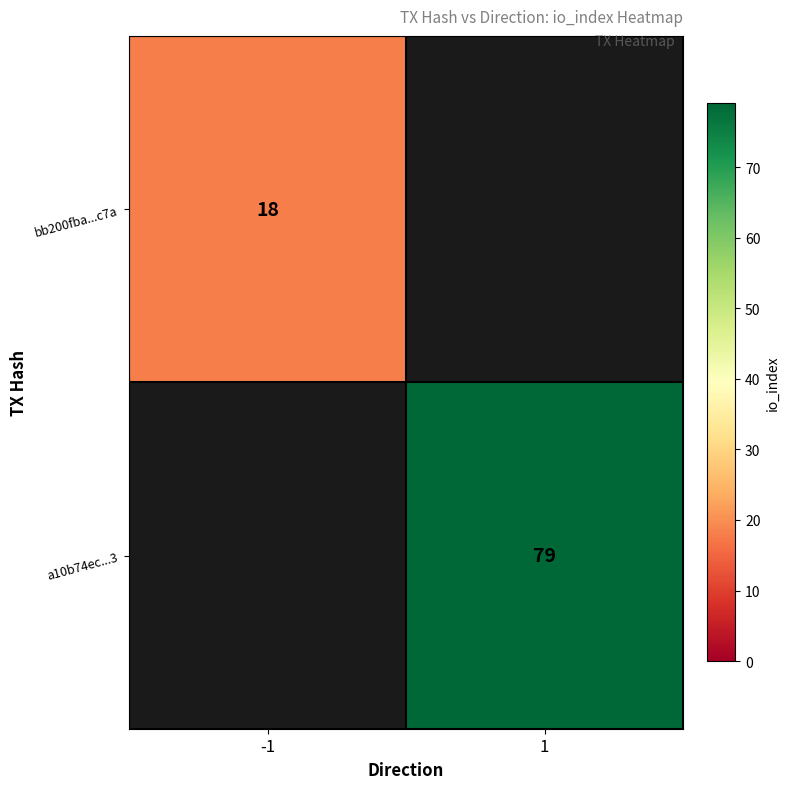

The value of bb200fba...c7a at -1 is 18. True or false?

True